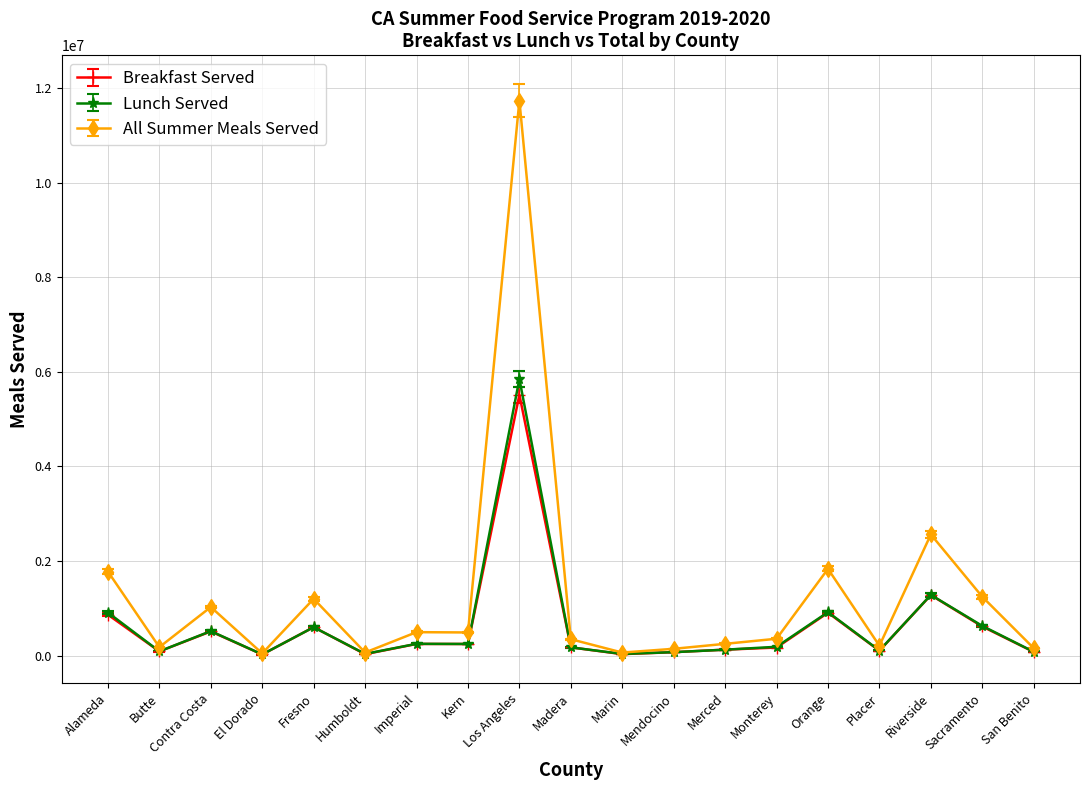

Where is Breakfast Served nearest to the value 2766844?

Riverside